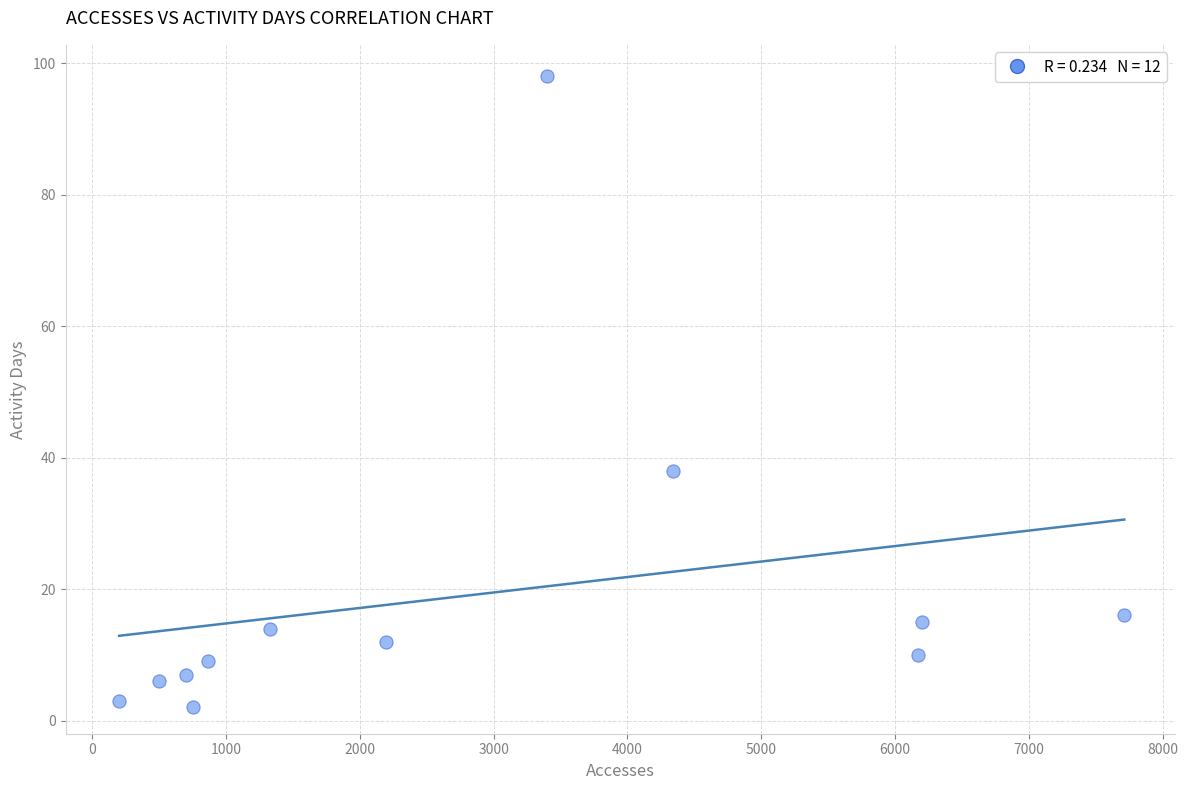

What is the average X value?

2864